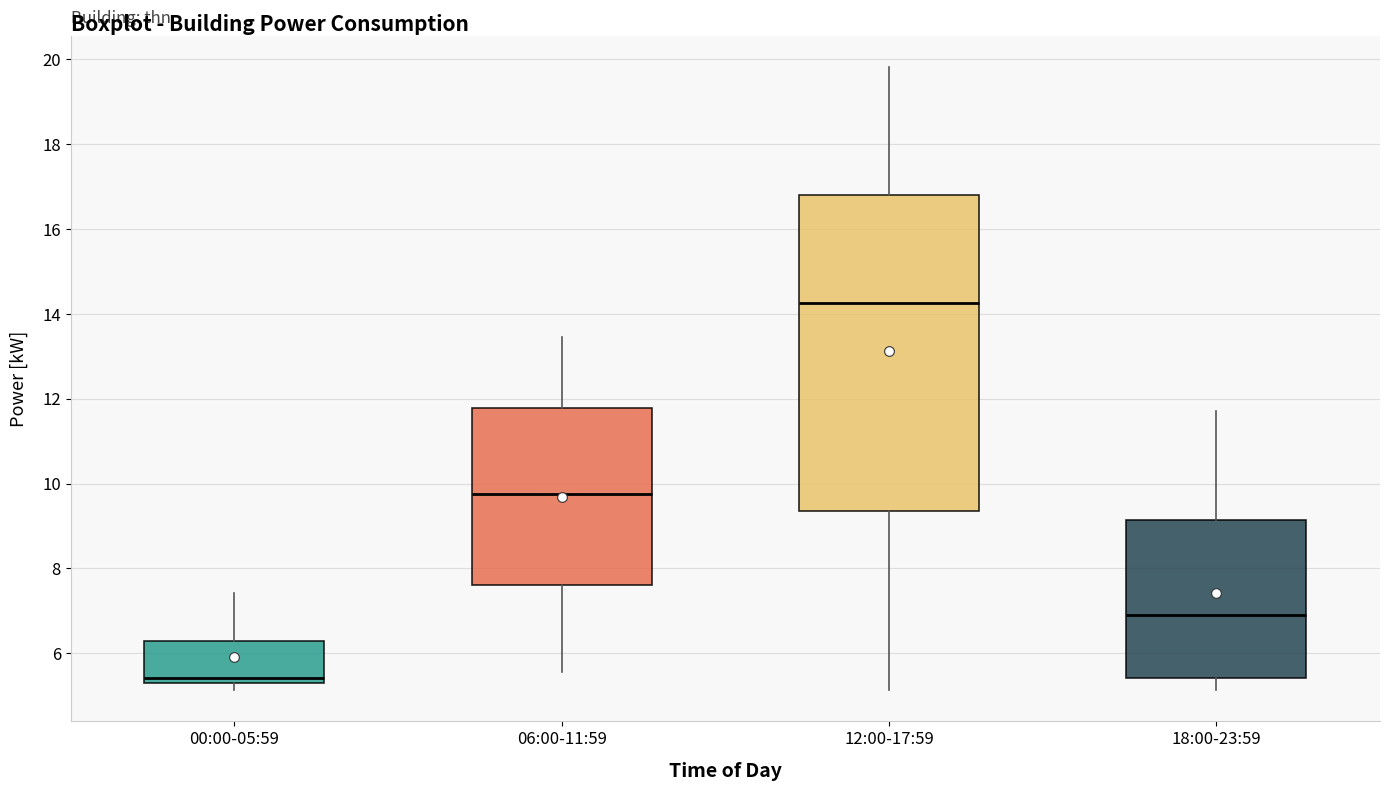

Where is the lower edge of the box for 06:00-11:59 on the y-axis? The values are not printed on the chart, so give them approximately, as read against the axis.

7.6